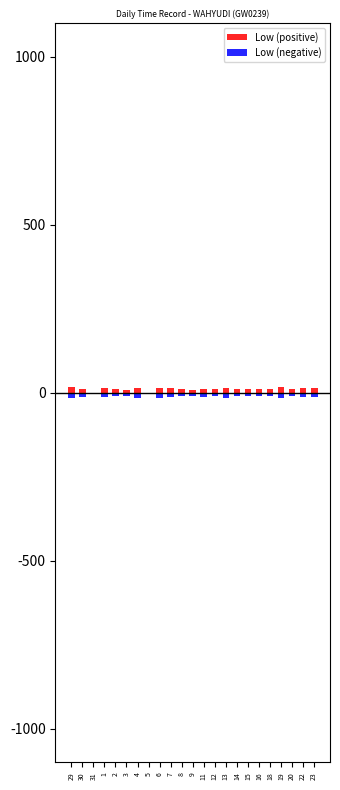

Which has a higher value, 15 or 14?

14